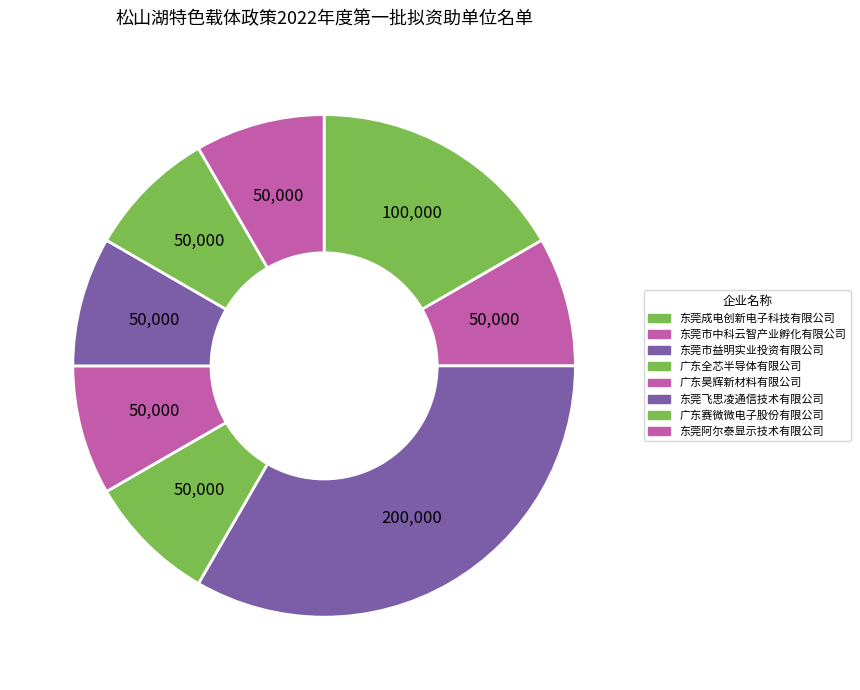

Is it true that 东莞成电创新电子科技有限公司 is 17% of the pie?

True